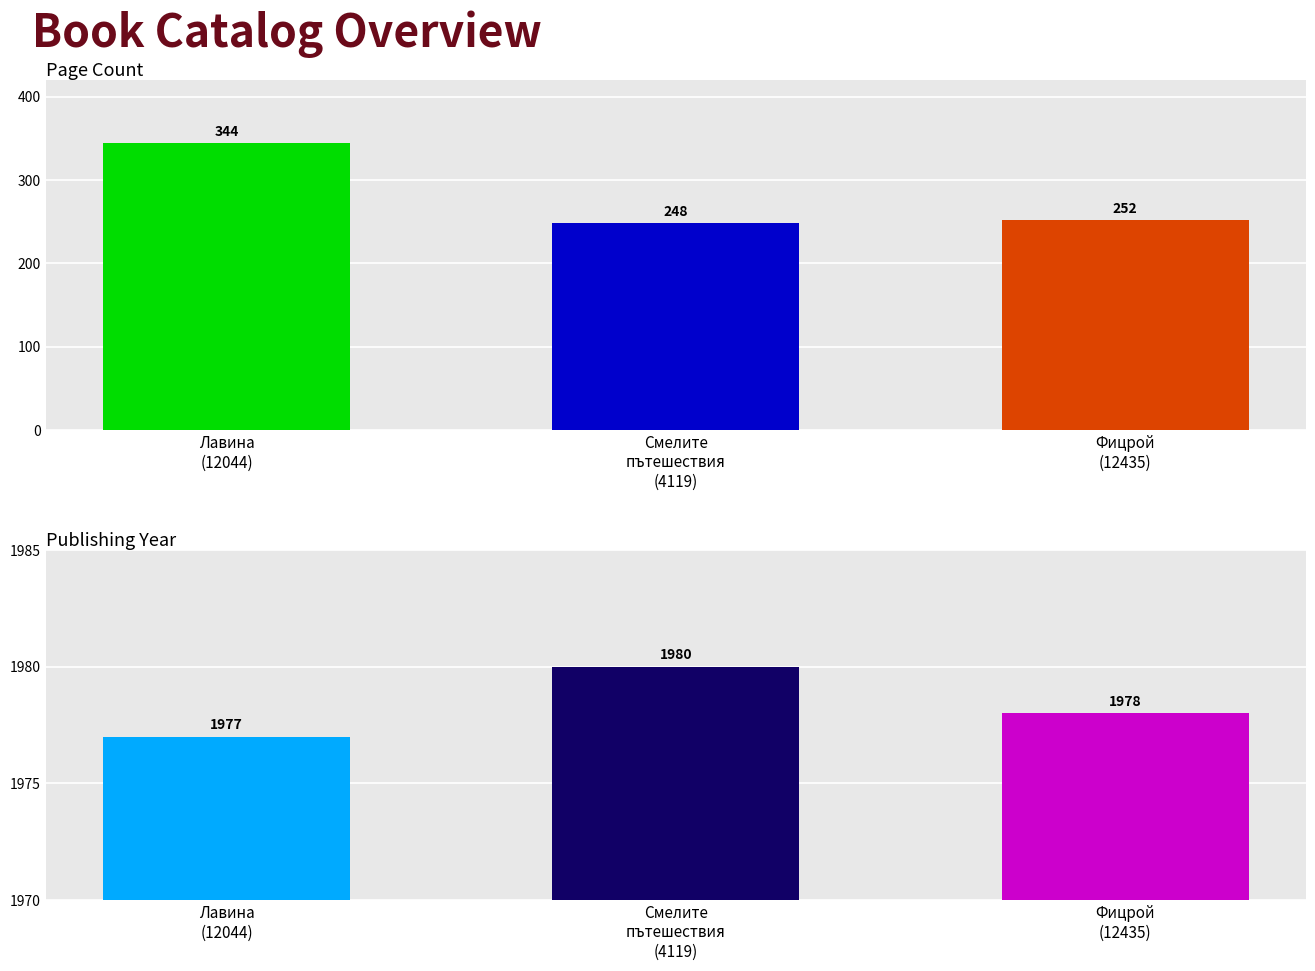

What is the sum of all pageCount values?

844